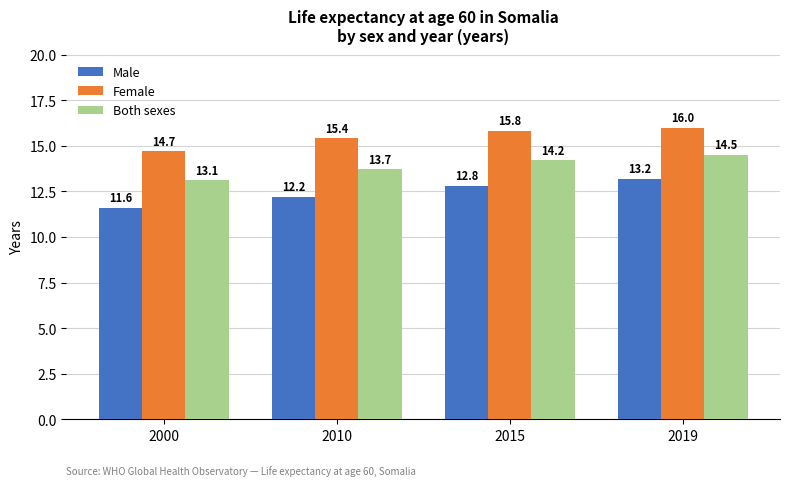

Reading left to right, list all the values displayed in this chart.

Male: 11.6	12.2	12.8	13.2
Female: 14.7	15.4	15.8	16.0
Both sexes: 13.1	13.7	14.2	14.5